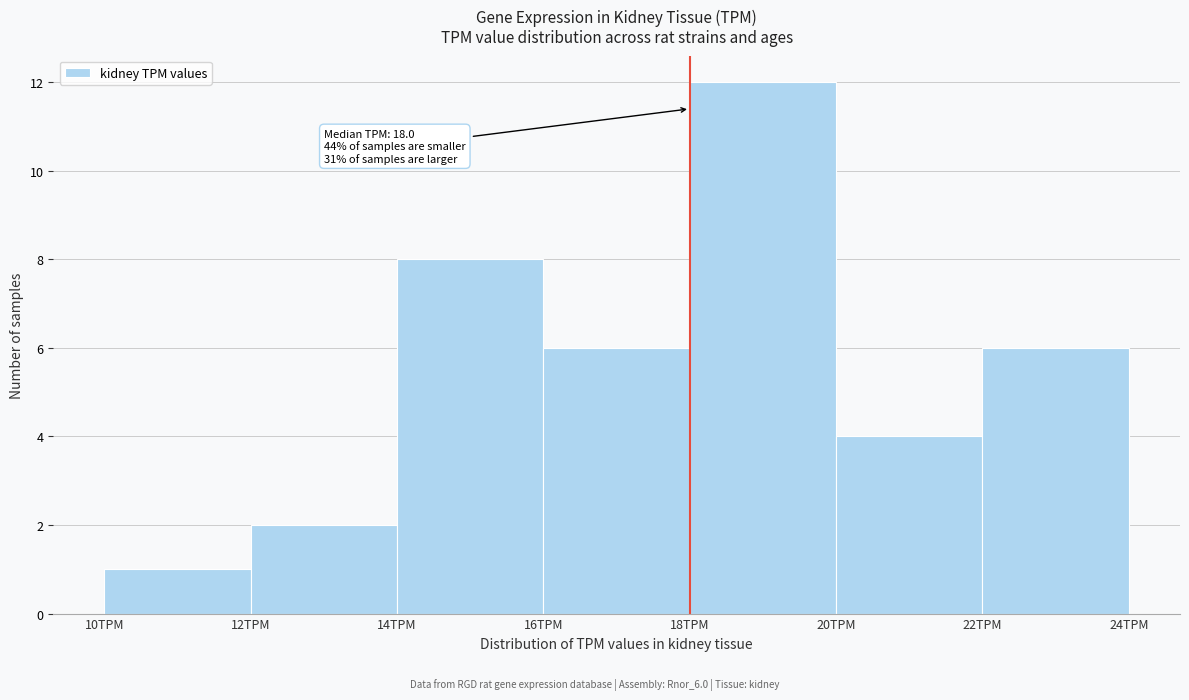

Over which range of the x-axis is the bar tallest?

18 to 20